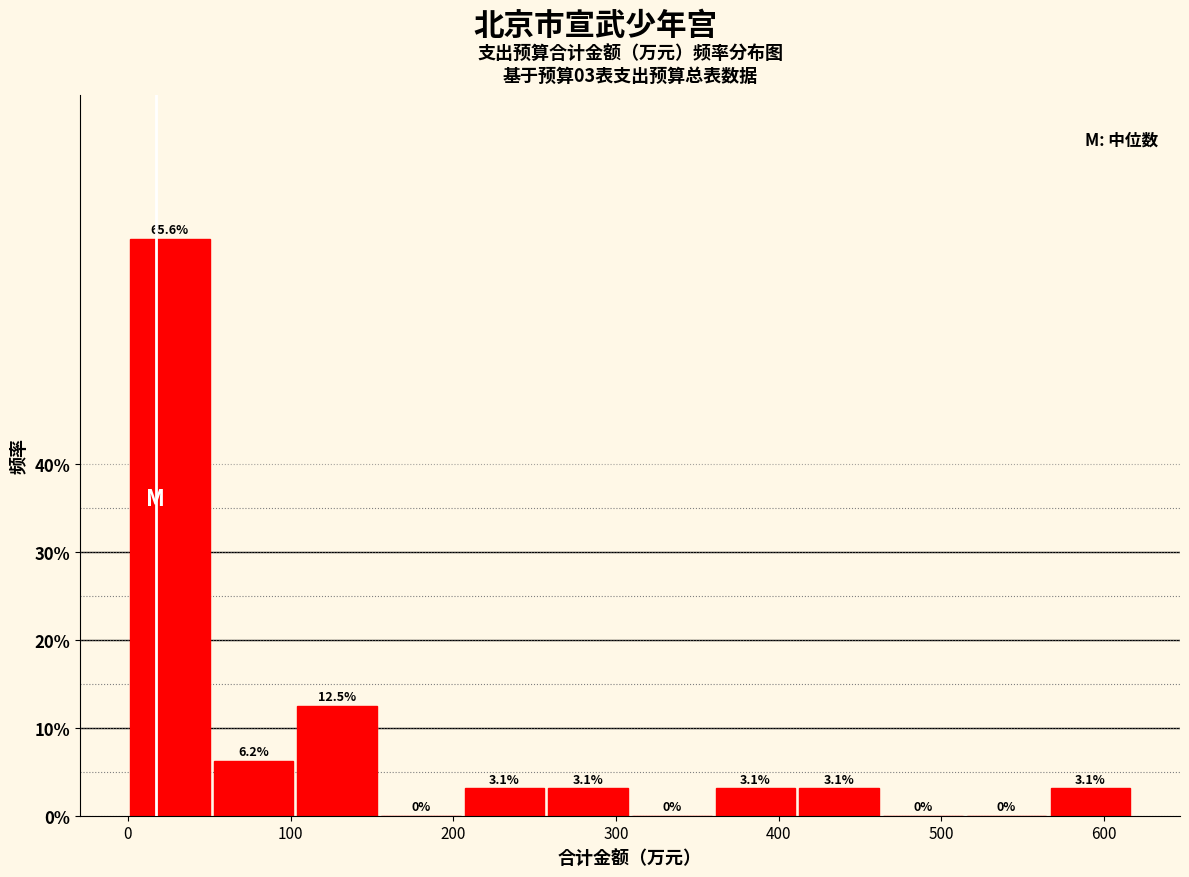

What is the height of the bar covering 260 to 310 on the x-axis? The bar edges are not printed on the chart, so give them approximately, as read against the axis.

3.1